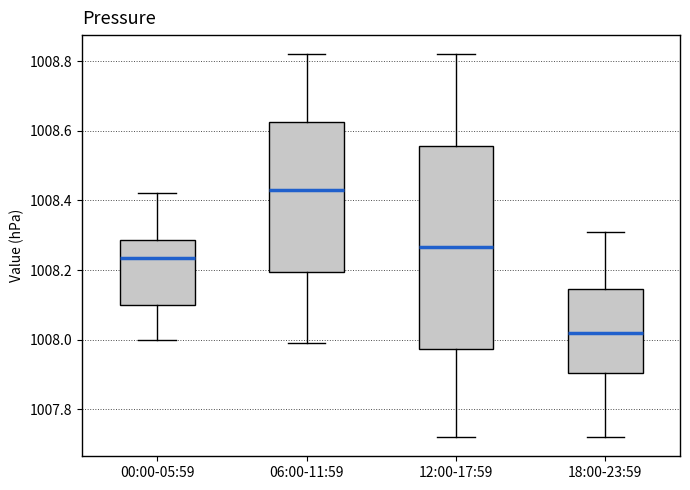

Which box's median line is the highest?

06:00-11:59